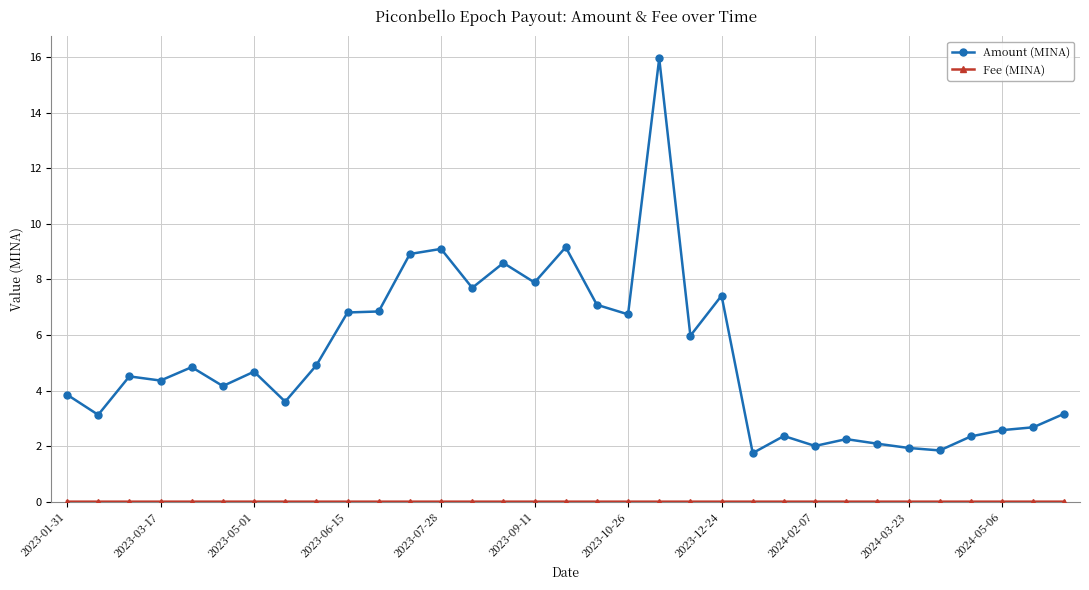

Which series has the largest range (max minus min)?

Amount (MINA)